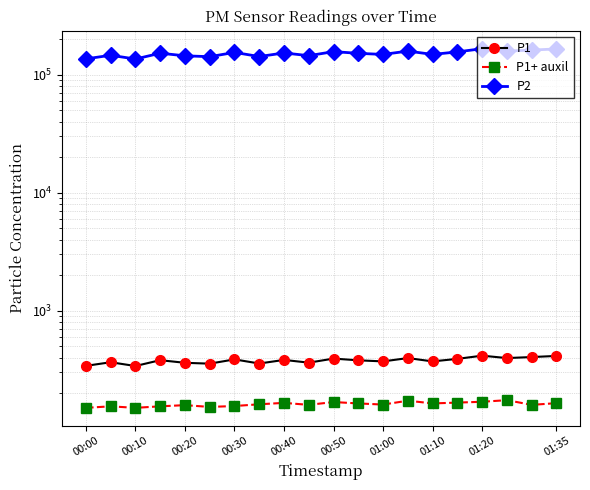

What is the spread (max minus min) of values at 01:20?

166230.8